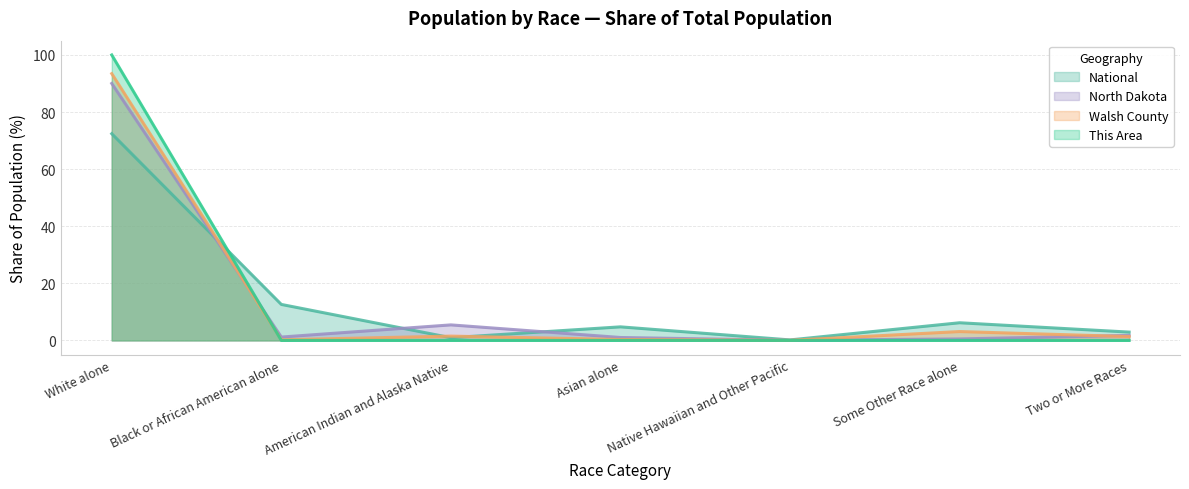

Read the National value at White alone.

72.4